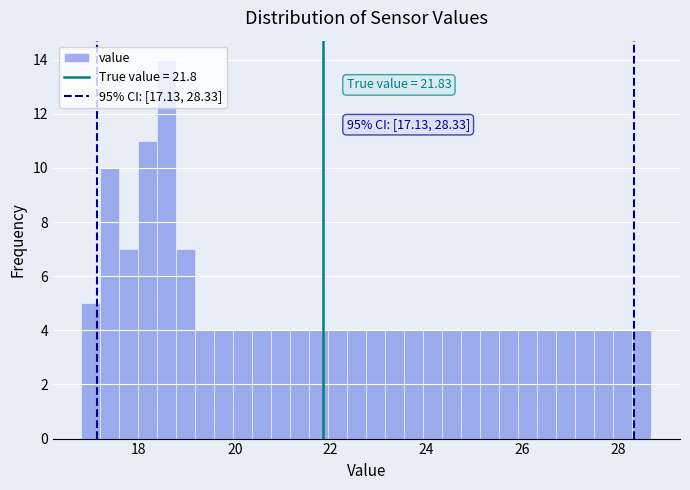

Read against the x-axis, roughly where is the centre of the tallest bar?

18.6